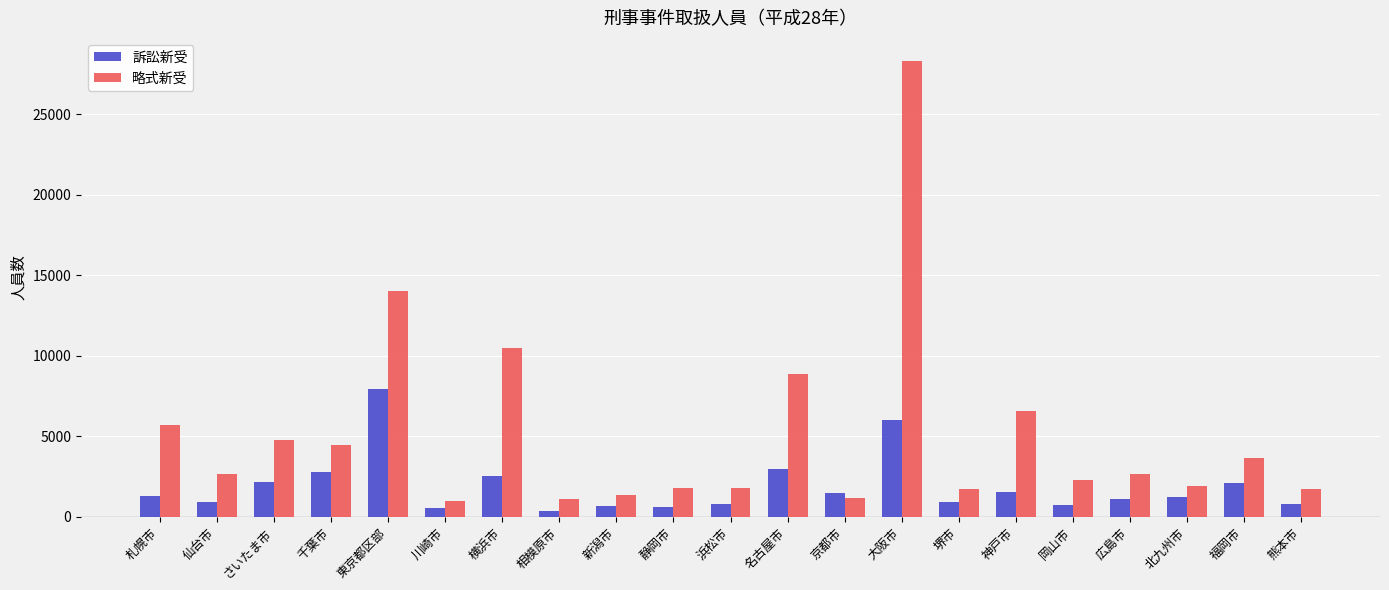

What is the total value across all series at さいたま市?

6913